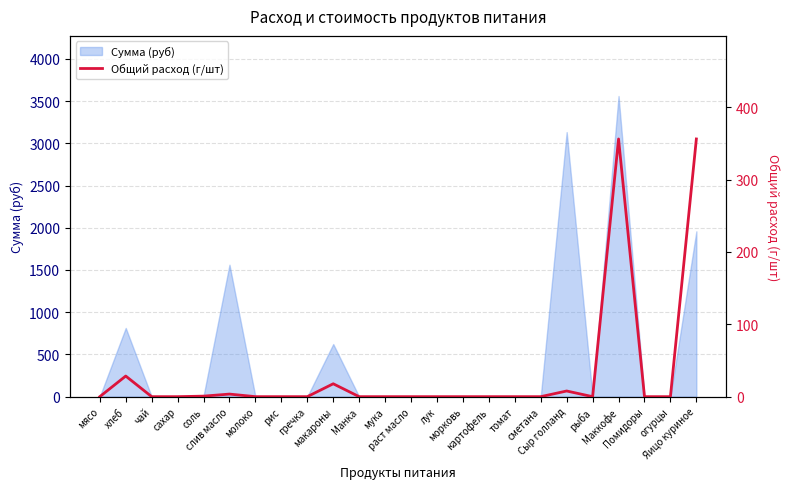

How many lines are shown in the chart?

1